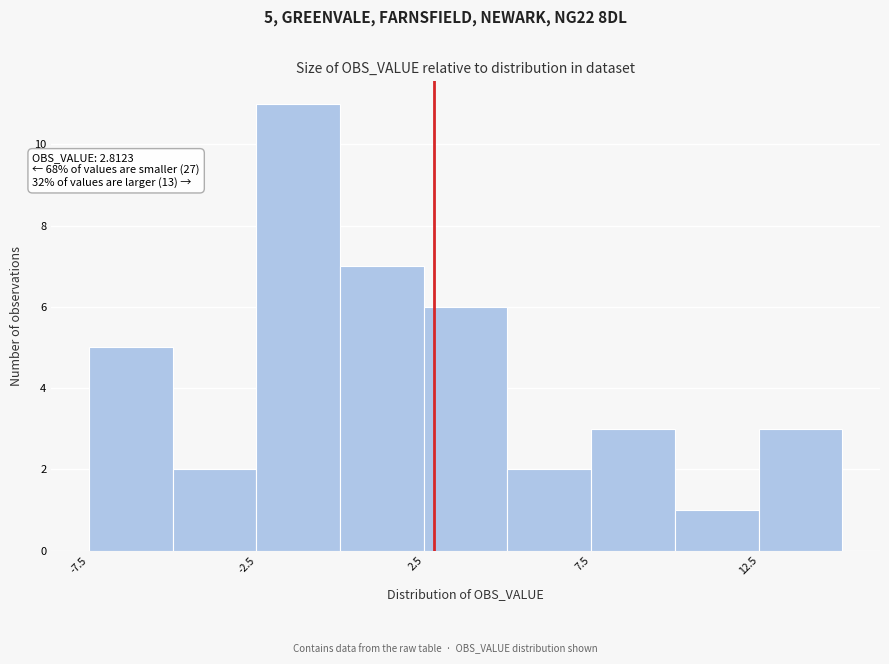

Which range on the x-axis has the tallest bar?

-2.5 to 0.0